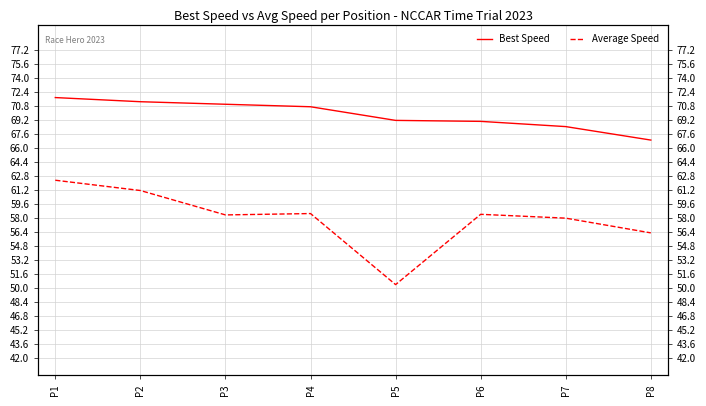

What is the approximate value of Average Speed at P4?

58.5